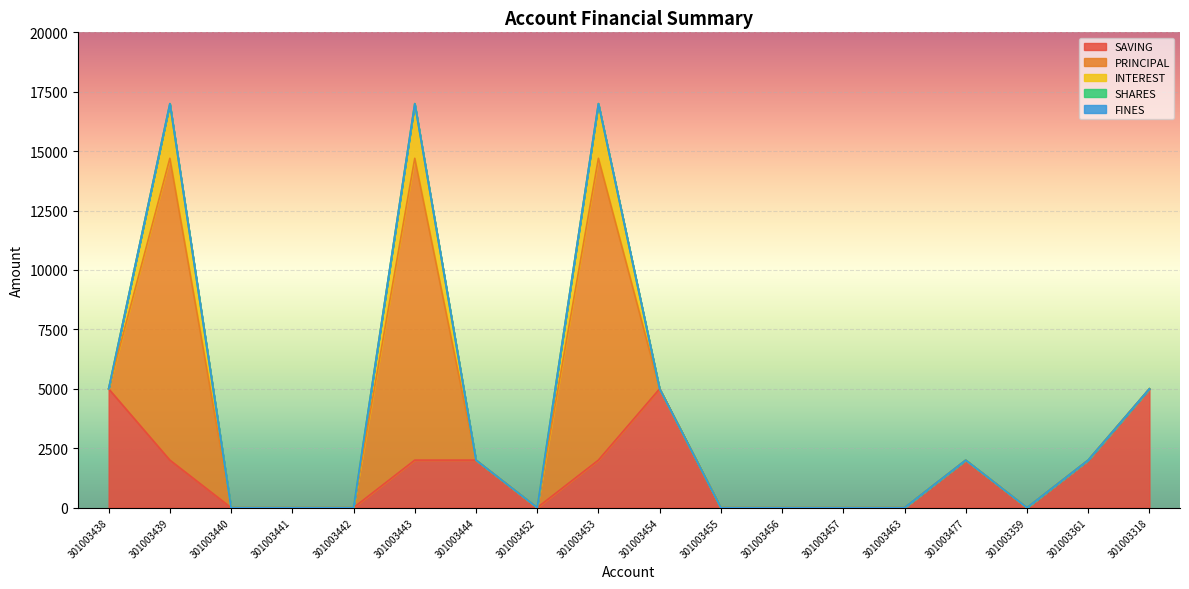

What is the label of the 2nd point from the left?

301003439